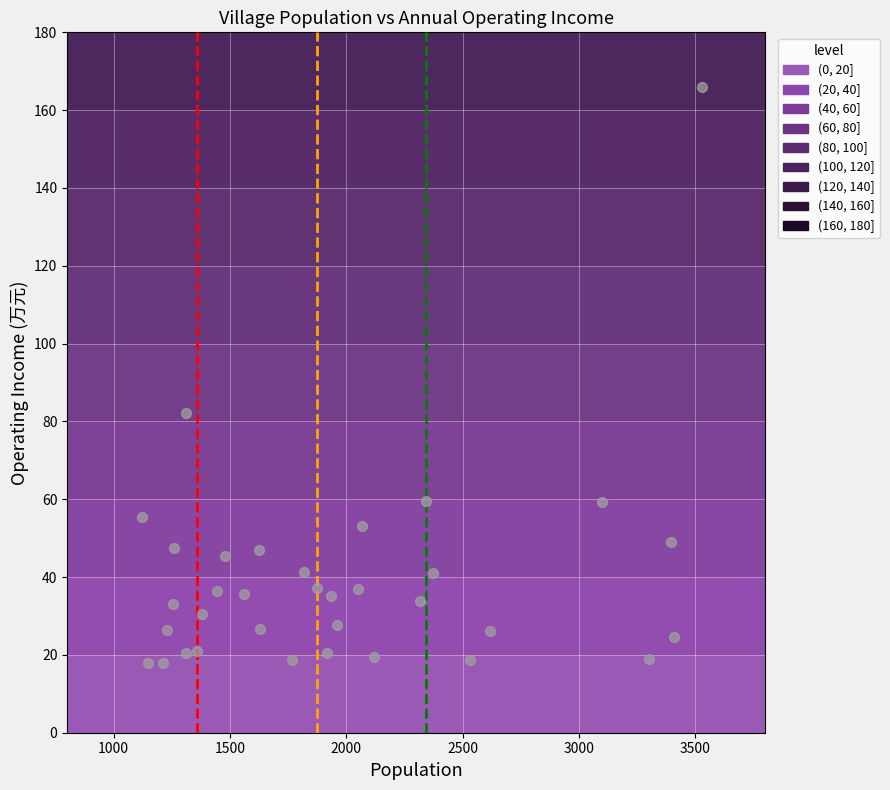

What Y value in the scatter plot is closest to 91?

82.1